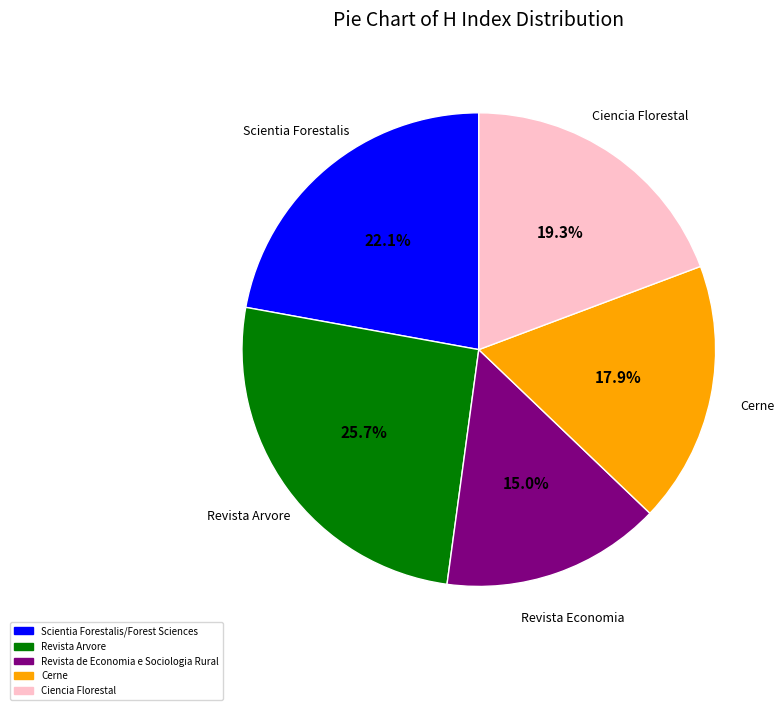

True or false: Ciencia Florestal accounts for 19% of the total.

True